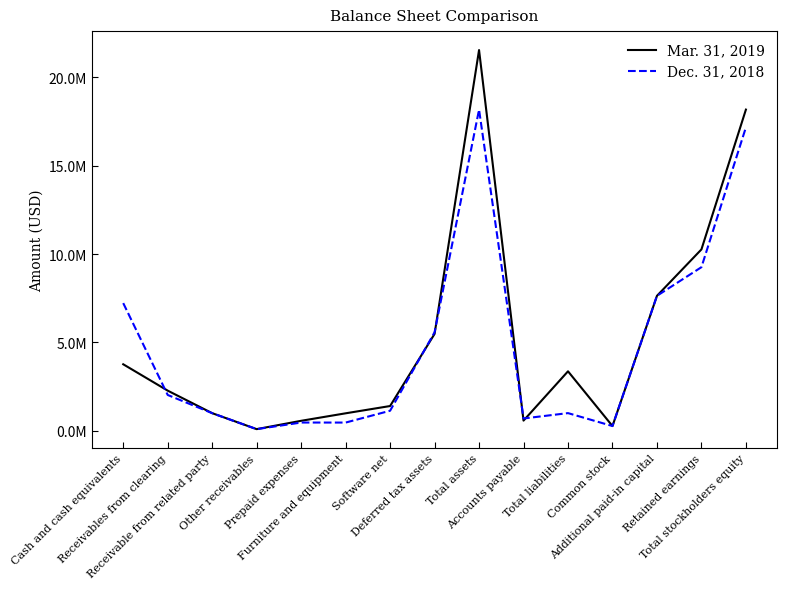

At which category does Dec. 31, 2018 reach its first local peak?

Prepaid expenses